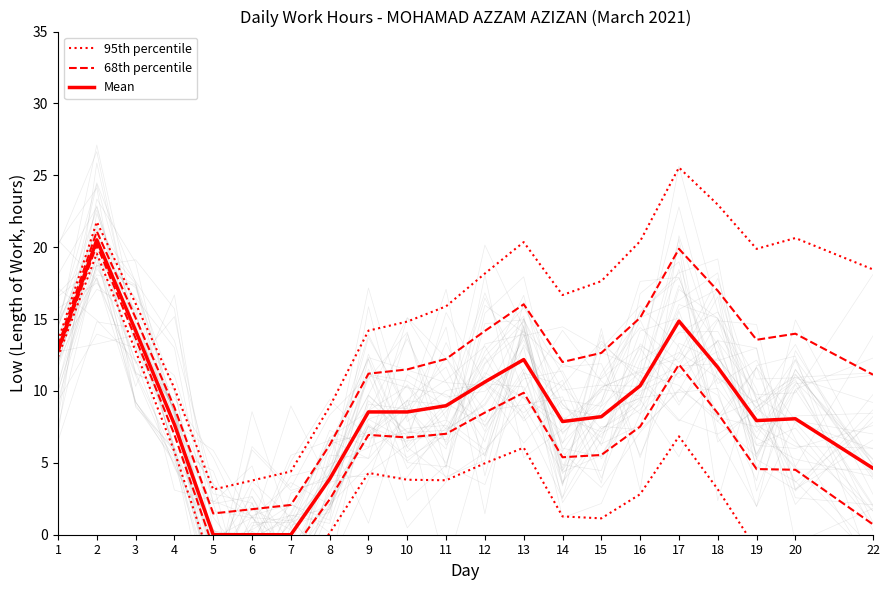

Is it true that Mean equals 20.0 at 18?

False